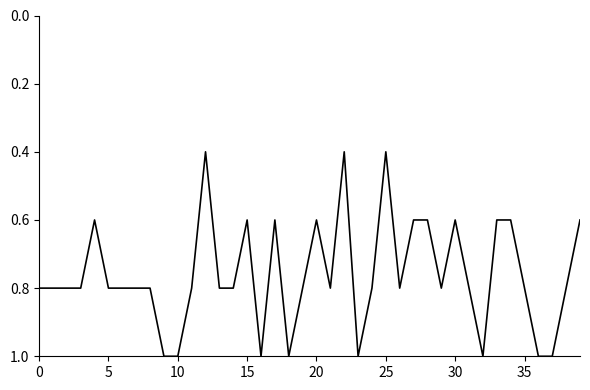

Reading left to right, transcribe all the data shown in this chart.

0.8	0.8	0.8	0.8	0.6	0.8	0.8	0.8	0.8	1.0	1.0	0.8	0.4	0.8	0.8	0.6	1.0	0.6	1.0	0.8	0.6	0.8	0.4	1.0	0.8	0.4	0.8	0.6	0.6	0.8	0.6	0.8	1.0	0.6	0.6	0.8	1.0	1.0	0.8	0.6